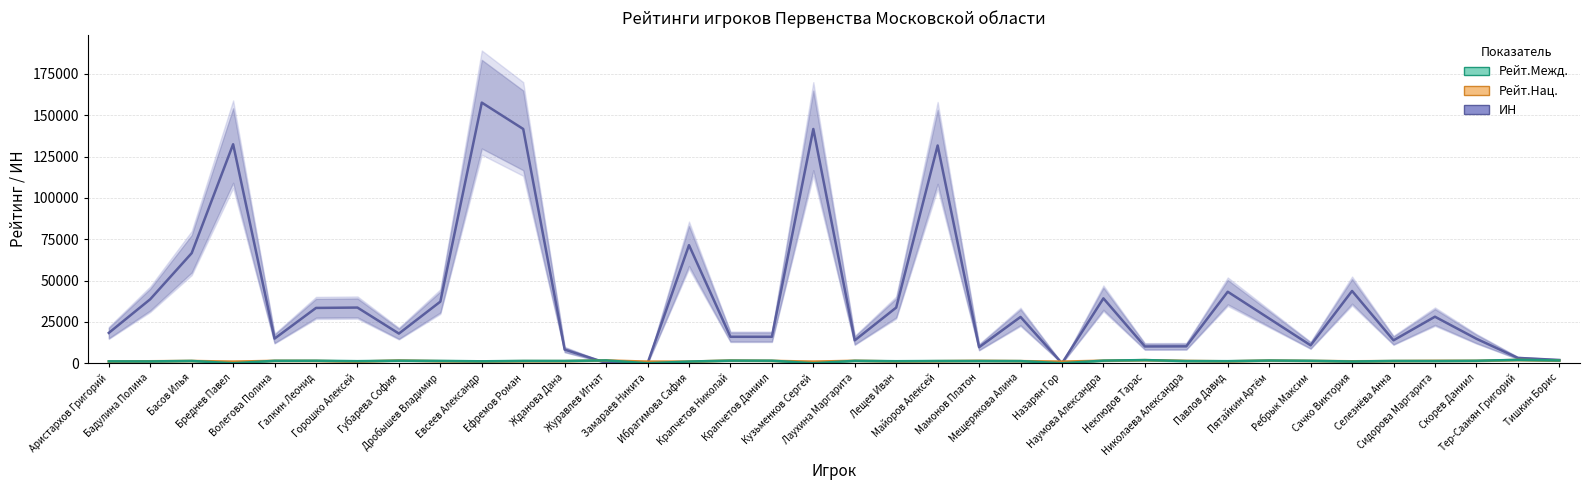

Reading left to right, list all the values displayed in this chart.

ИН: 18362	38730	66603	132481	14909	33466	33682	17950	37275	157651	141703	8260	253	0	71426	16004	16006	141706	13863	33681	131713	9704	28012	0	39250	10160	10226	43253	27064	10850	43723	13867	28149	14827	3235	1982
Рейт.Нац.: 1050	1217	1393	1000	1460	1412	1029	1649	1255	1134	1266	1278	1700	1000	1000	1630	1458	1000	1498	1123	1259	1477	1305	1000	1556	1896	1424	1164	1622	1419	1206	1326	1462	1459	1997	1605
Рейт.Межд.: 1154	1113	1402	0	1482	1531	1268	1550	1423	1182	1426	1403	1716	0	1043	1593	1549	0	1462	1249	1368	1360	1320	0	1594	1927	1315	1274	1646	1489	1067	1378	1348	1501	2054	1686